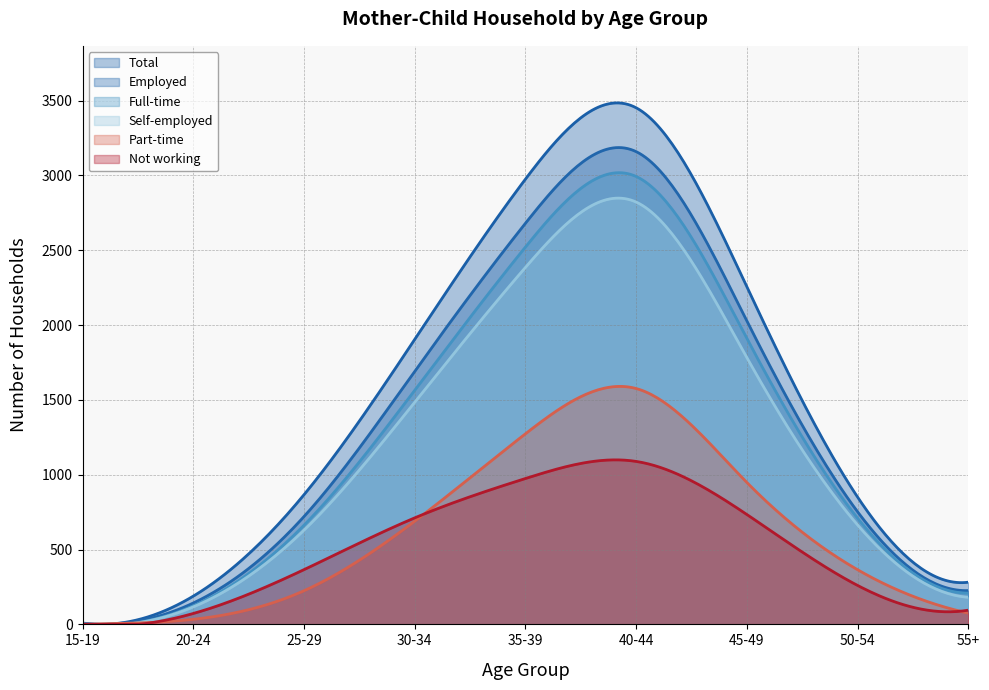

How many categories are shown in the chart?

300